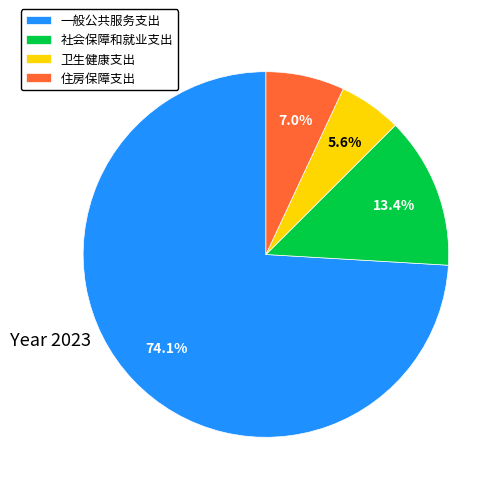

Which slice is the largest?

一般公共服务支出